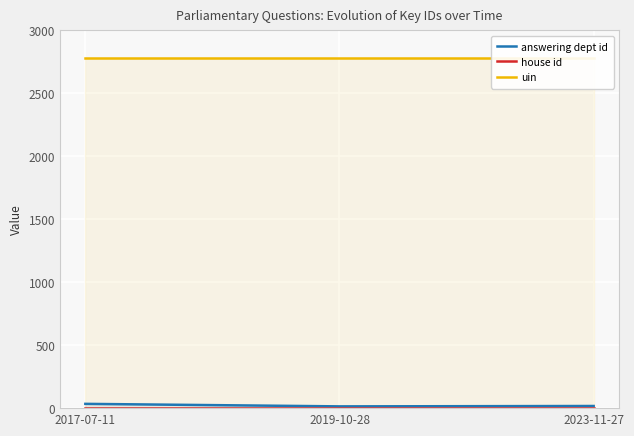

What is the sum of all house id values?

3